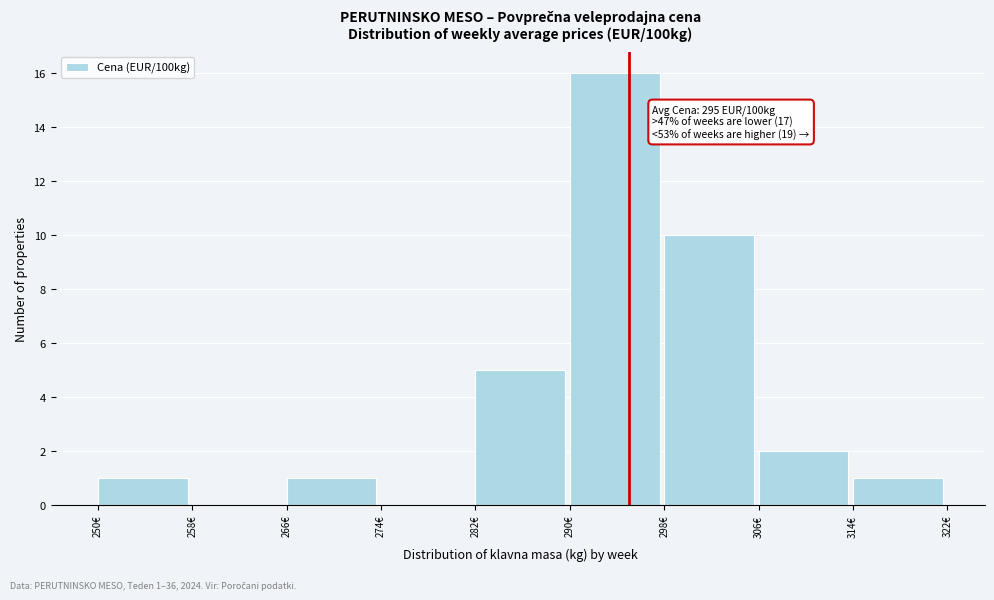

Over which range of the x-axis is the bar tallest?

290 to 298